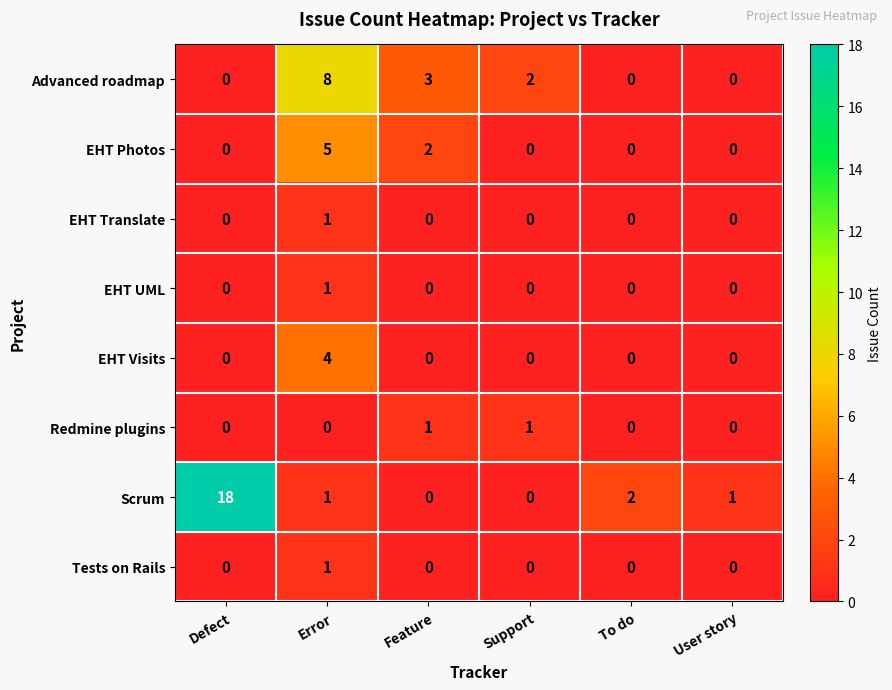

At which label does Advanced roadmap first exceed 2?

Error